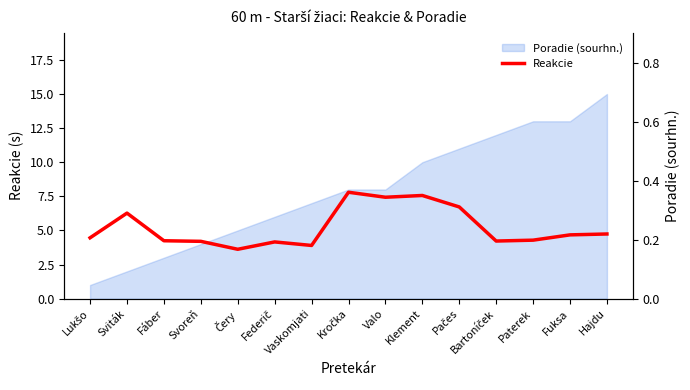

The value at Sviták is 0.3. True or false?

True